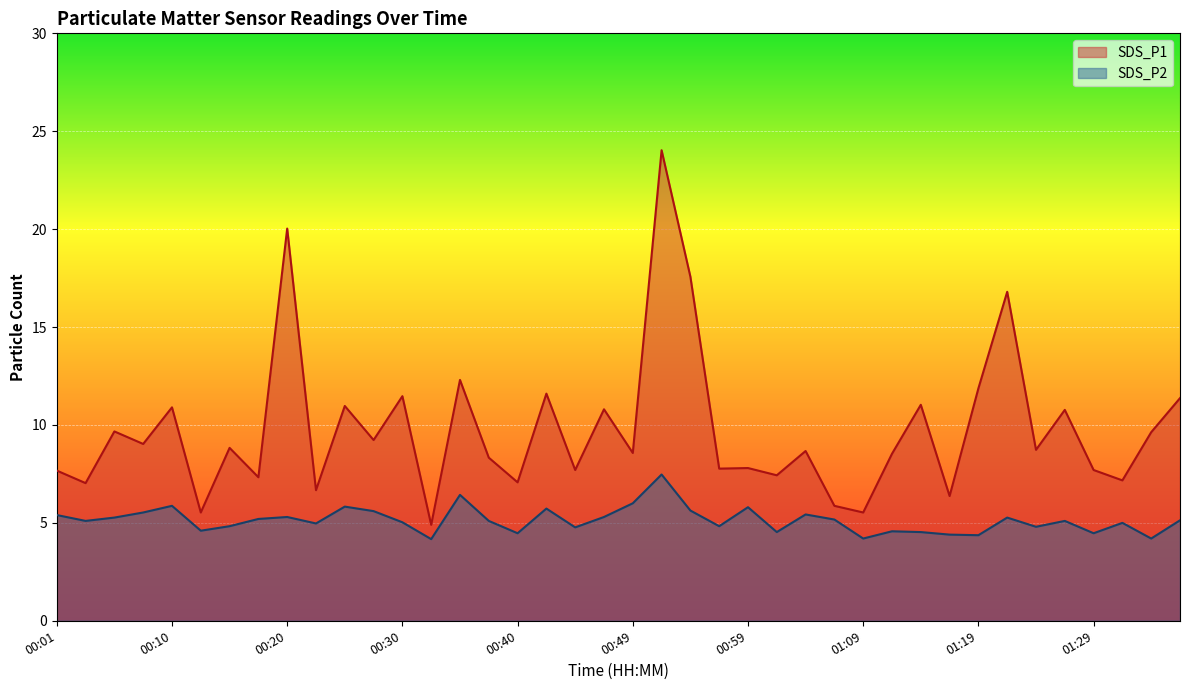

At which label does SDS_P2 first exceed 5?

00:01